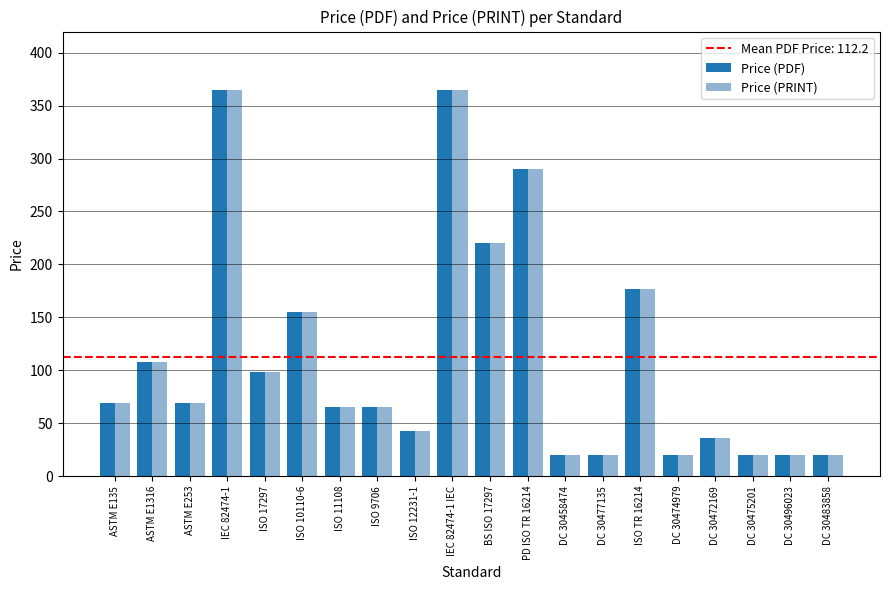

The value of Price (PDF) at ASTM E253 is 20. True or false?

False